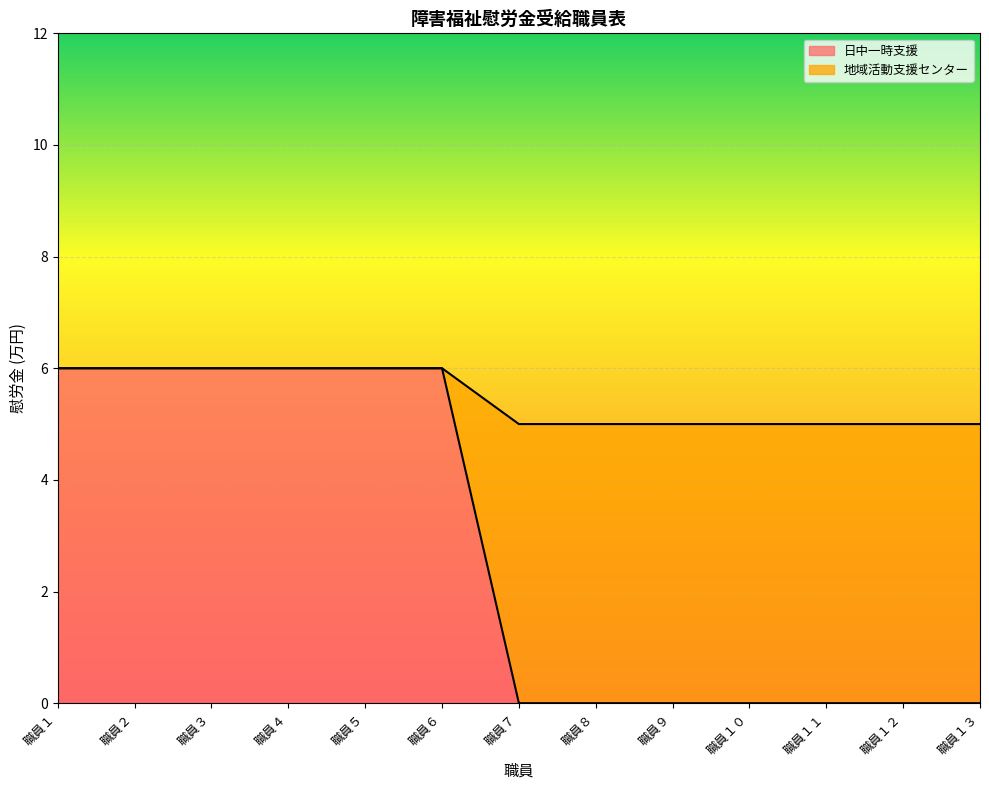

How many lines are shown in the chart?

2